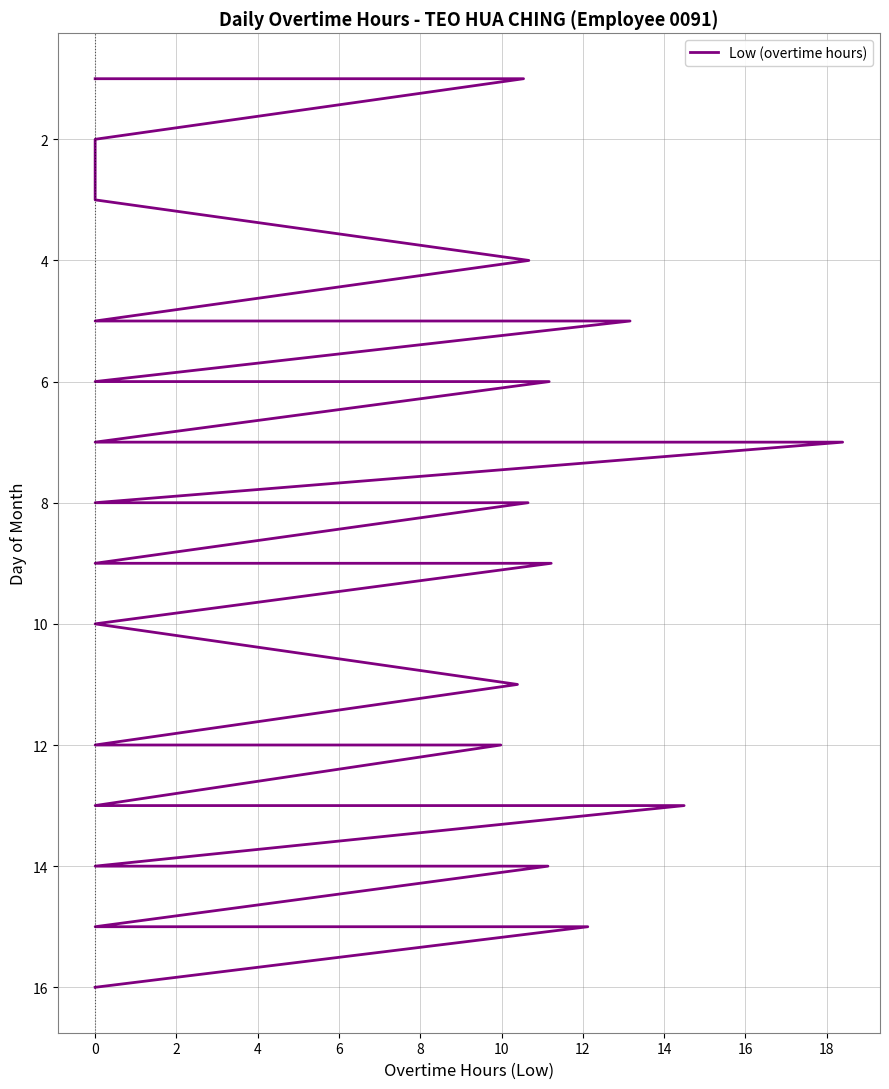

Reading left to right, transcribe all the data shown in this chart.

1	1	2	2	3	4	5	5	6	6	7	7	8	8	9	9	10	11	12	12	13	13	14	14	15	15	16